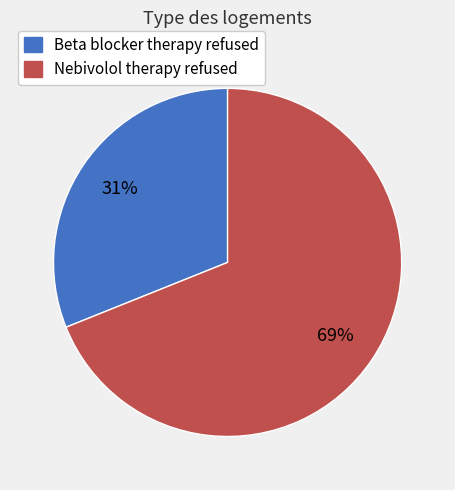

Which has a higher value, Beta blocker therapy refused or Nebivolol therapy refused?

Nebivolol therapy refused